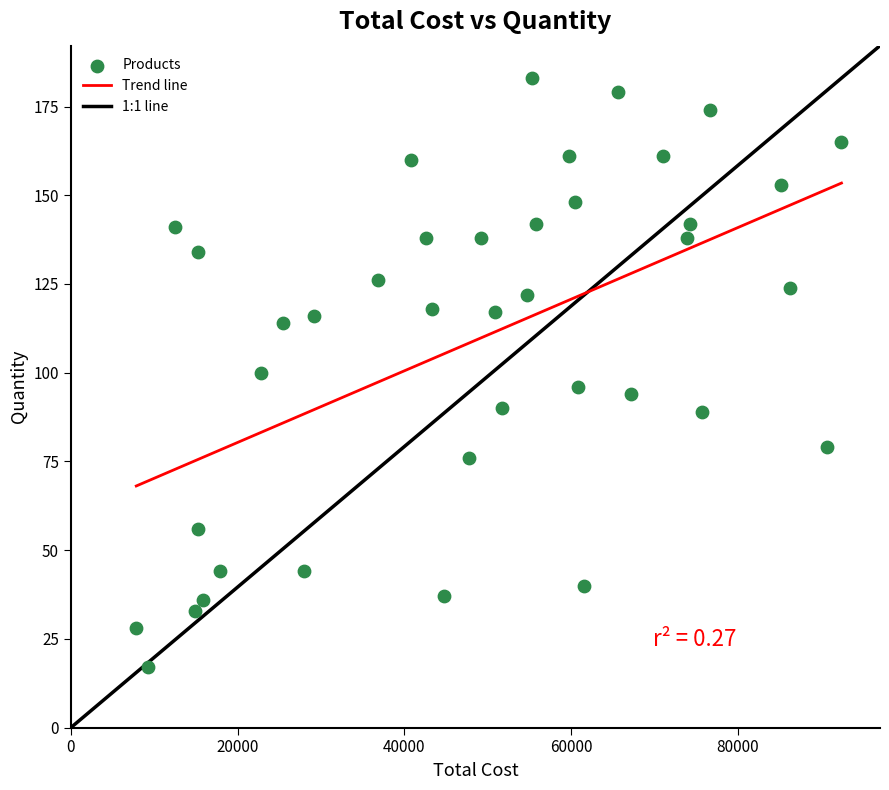

What is the range of X values (max minus min)?

84585